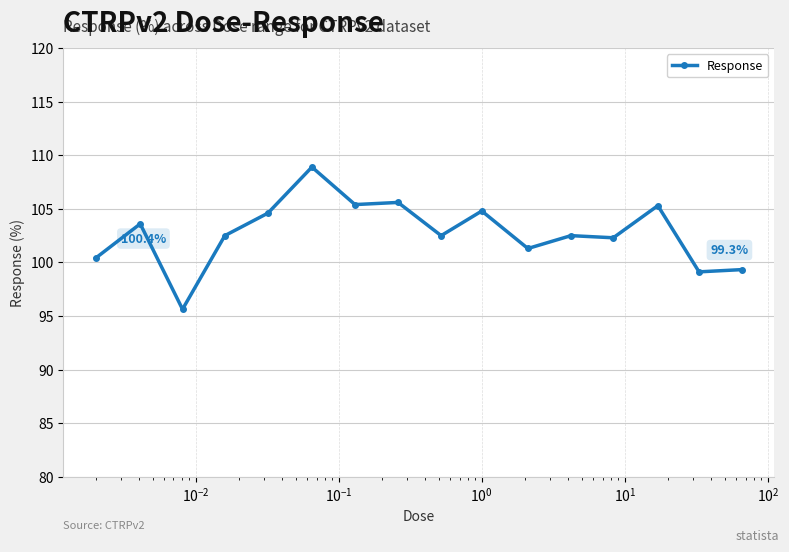

What is the smallest value displayed?

95.6